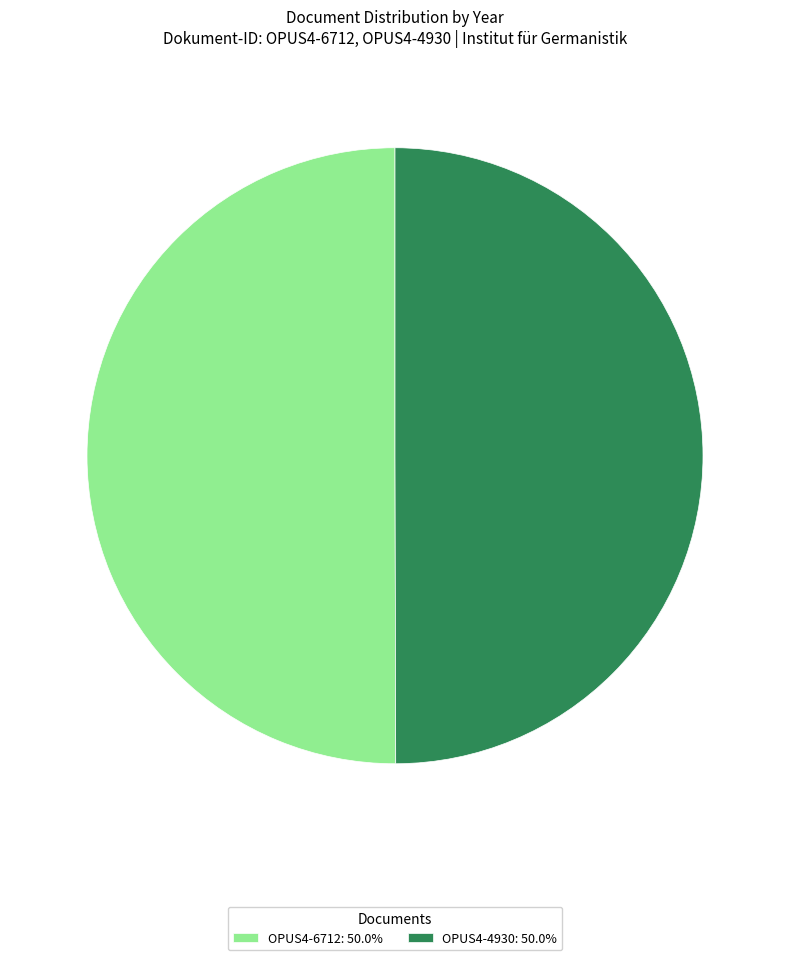

Approximately how many times larger is the value at OPUS4-4930: 50.0% compared to OPUS4-6712: 50.0%?

1.0